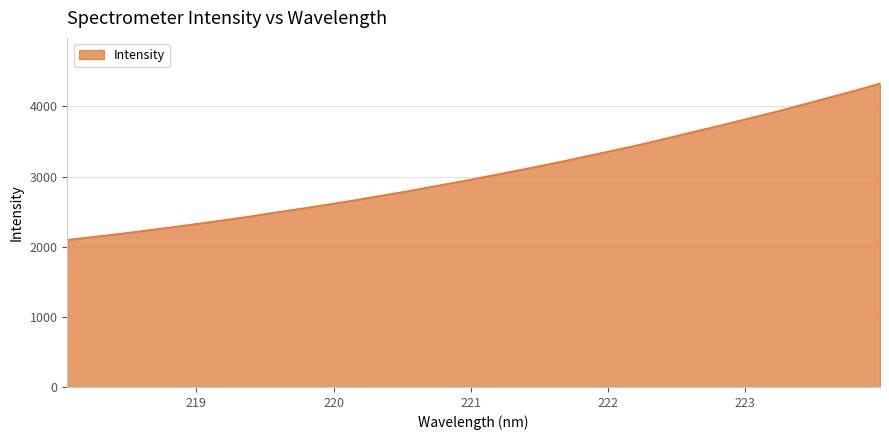

What is the maximum value shown in the chart?

4327.1